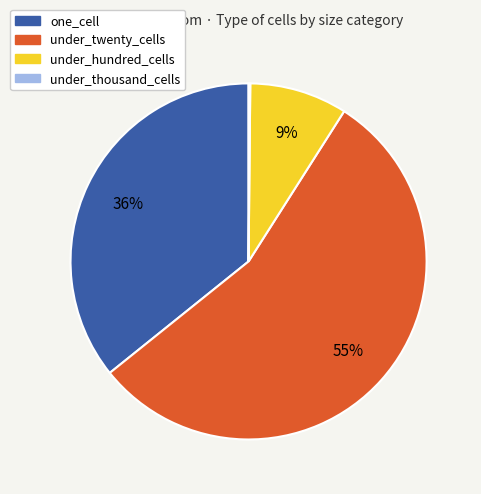

True or false: under_twenty_cells accounts for 55% of the total.

True